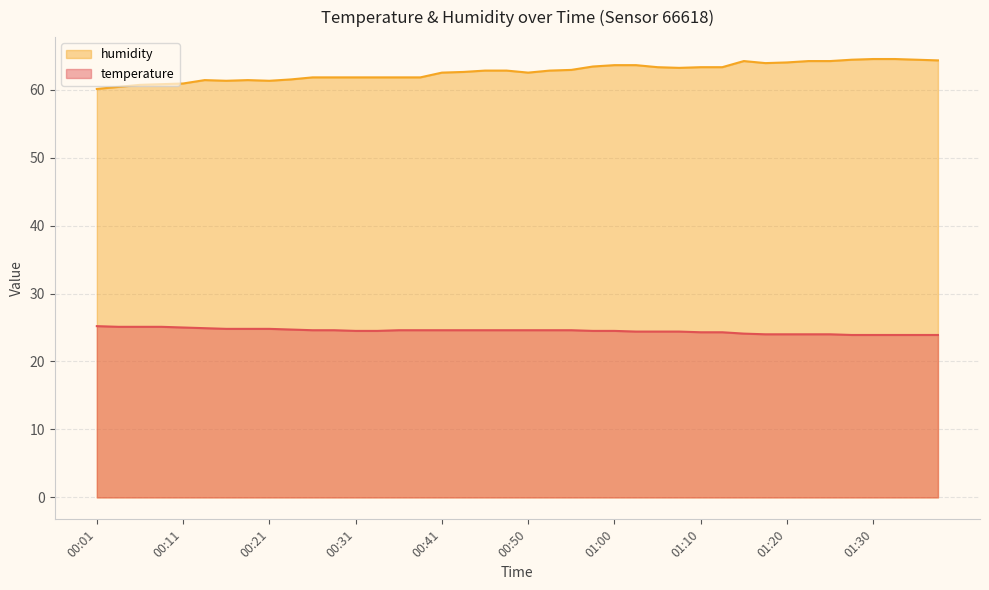

List the series in order of their peak value, lowest first.

temperature, humidity